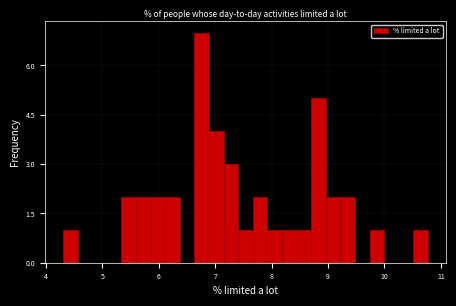

Read against the x-axis, roughly where is the centre of the tallest bar?

6.8